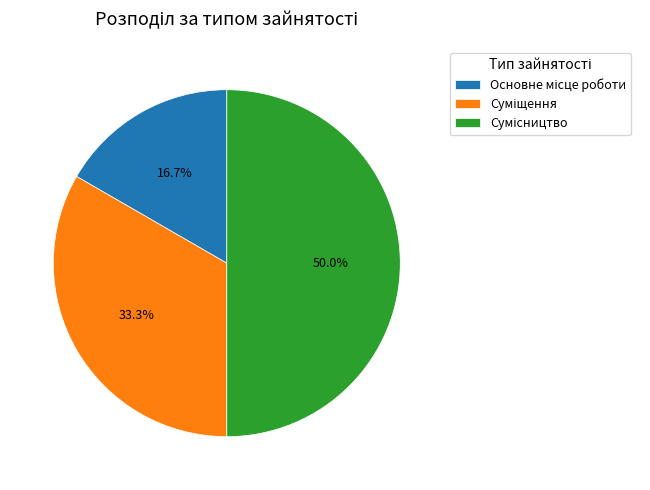

Is Основне місце роботи the majority of the pie?

No